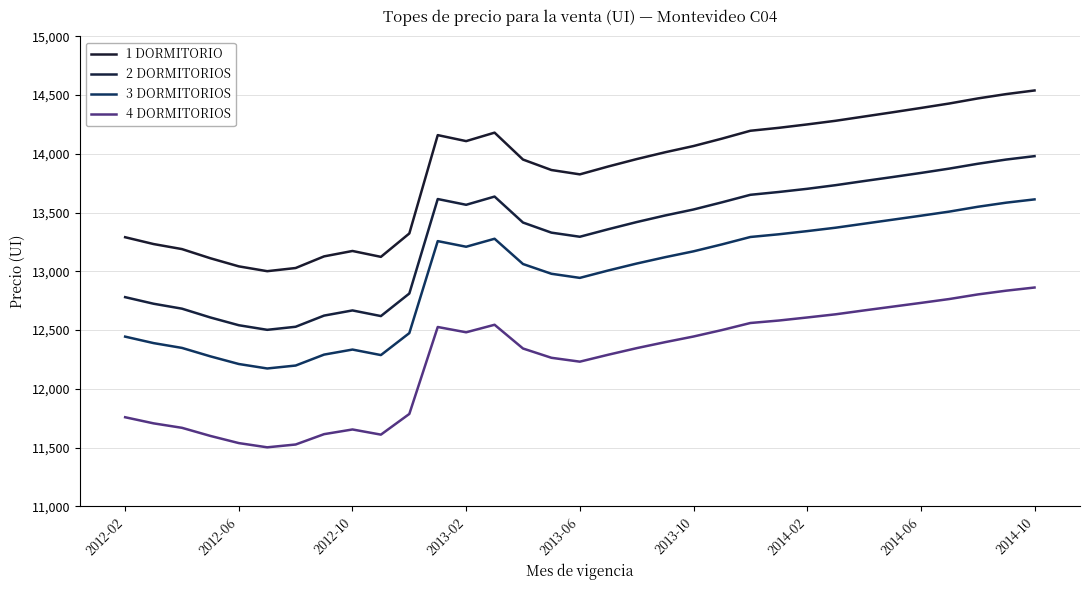

What is the difference between the second highest and minimum values in the 4 DORMITORIOS series?

1333